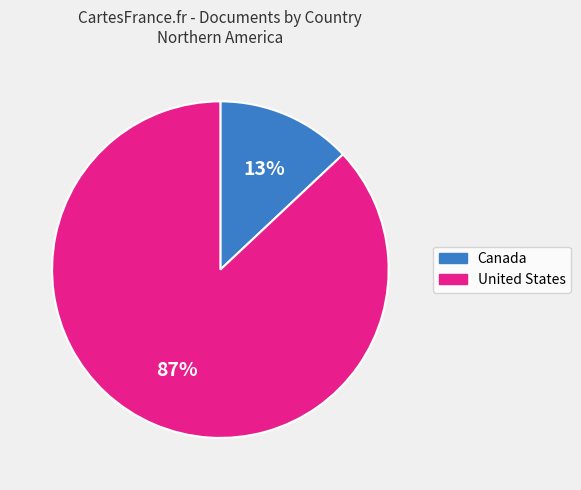

The United States slice represents 87% of the pie. True or false?

True